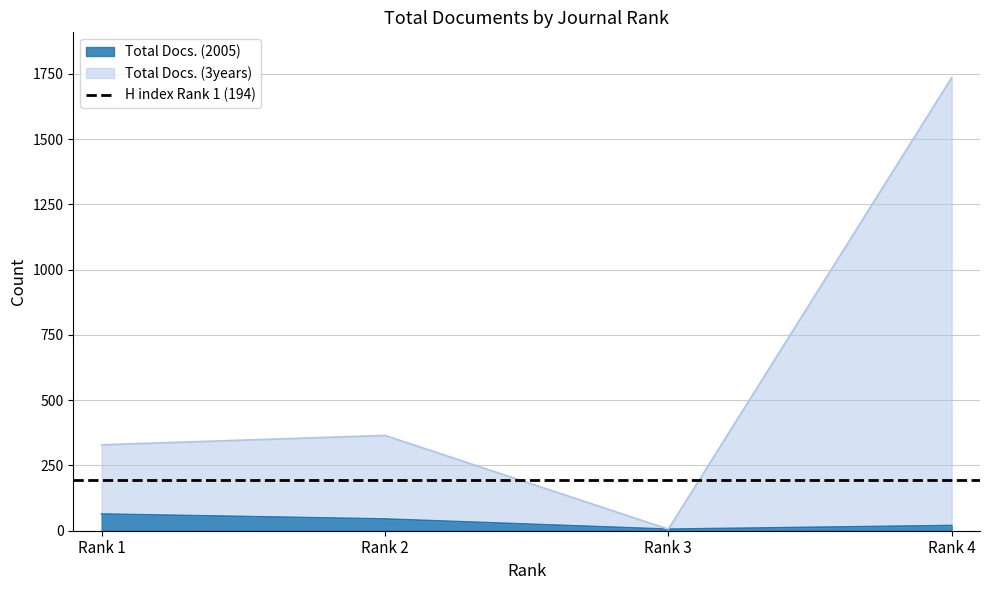

True or false: Total Docs. (3years) and Total Docs. (2005) intersect in this chart.

False